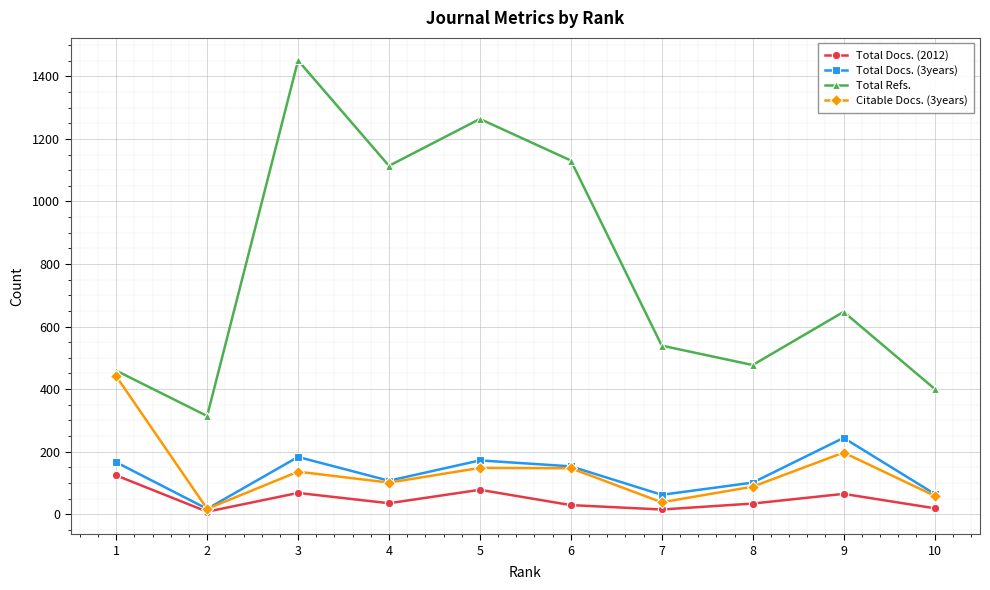

How many lines are shown in the chart?

4